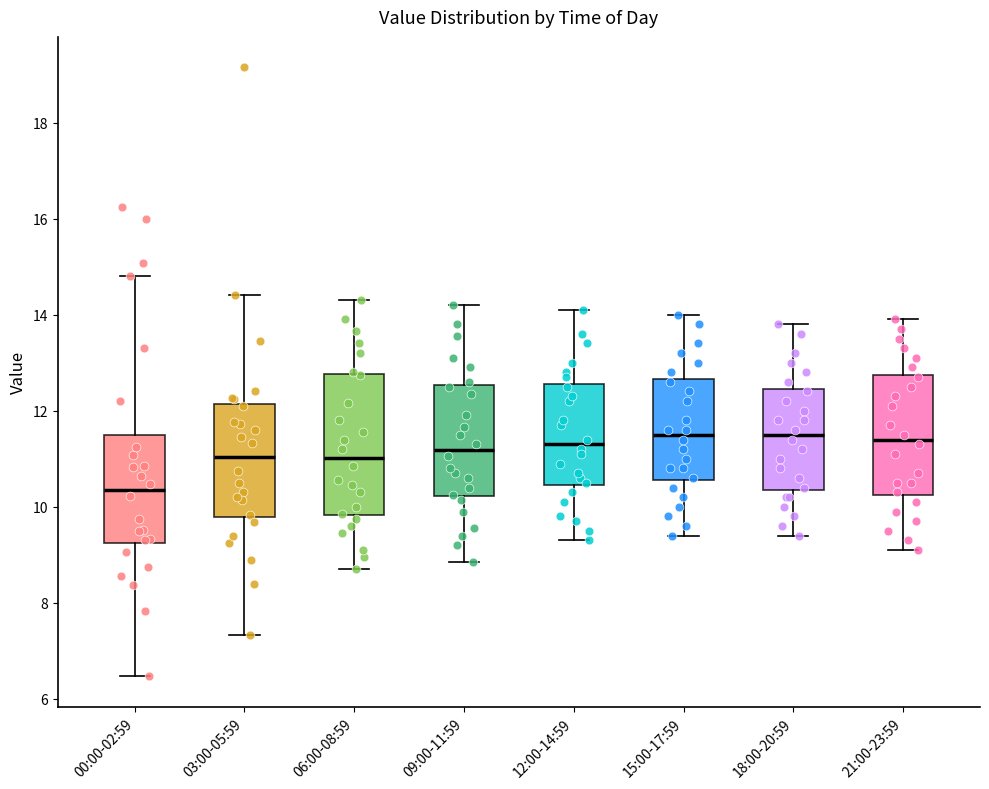

Reading left to right, read every box against the y-axis: the position of its median line, the range the box covers, and the ends of its whiskers. The values are not printed on the chart, so give them approximately, as read against the axis.

00:00-02:59: median 10.4, box 9.2 to 11.4, whiskers 6.4 to 14.8
03:00-05:59: median 11.0, box 9.8 to 12.2, whiskers 7.4 to 14.4
06:00-08:59: median 11.0, box 9.8 to 12.8, whiskers 8.8 to 14.4
09:00-11:59: median 11.2, box 10.2 to 12.6, whiskers 8.8 to 14.2
12:00-14:59: median 11.4, box 10.4 to 12.6, whiskers 9.4 to 14.2
15:00-17:59: median 11.6, box 10.6 to 12.6, whiskers 9.4 to 14.0
18:00-20:59: median 11.6, box 10.4 to 12.4, whiskers 9.4 to 13.8
21:00-23:59: median 11.4, box 10.2 to 12.8, whiskers 9.2 to 14.0